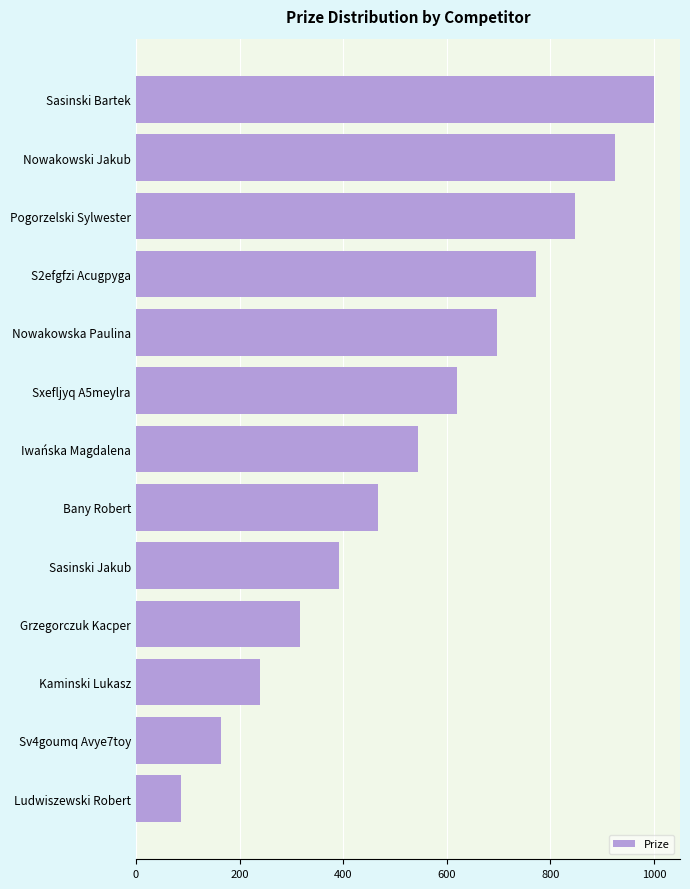

Is it true that the value at Kaminski Lukasz is 334?

False